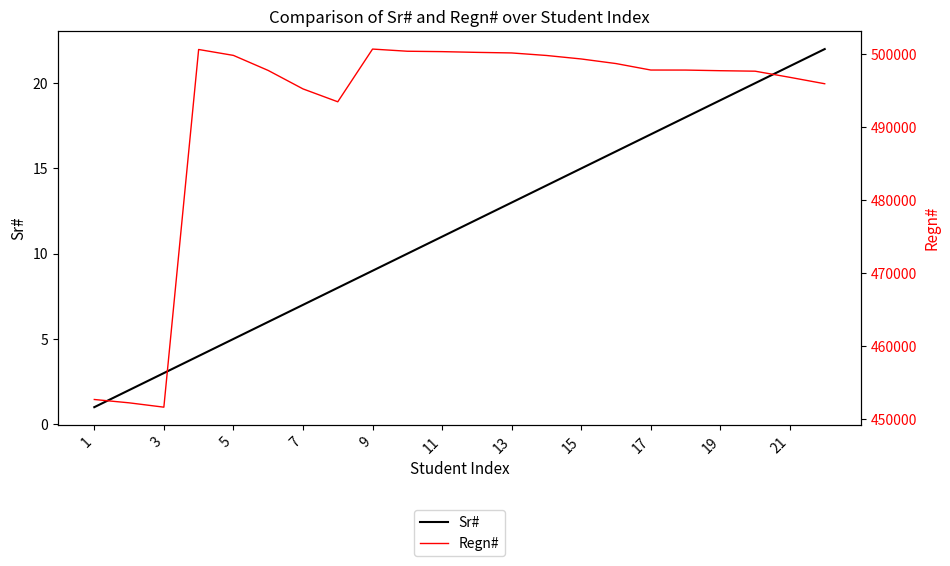

How many data points in Sr# are less than 12?

11